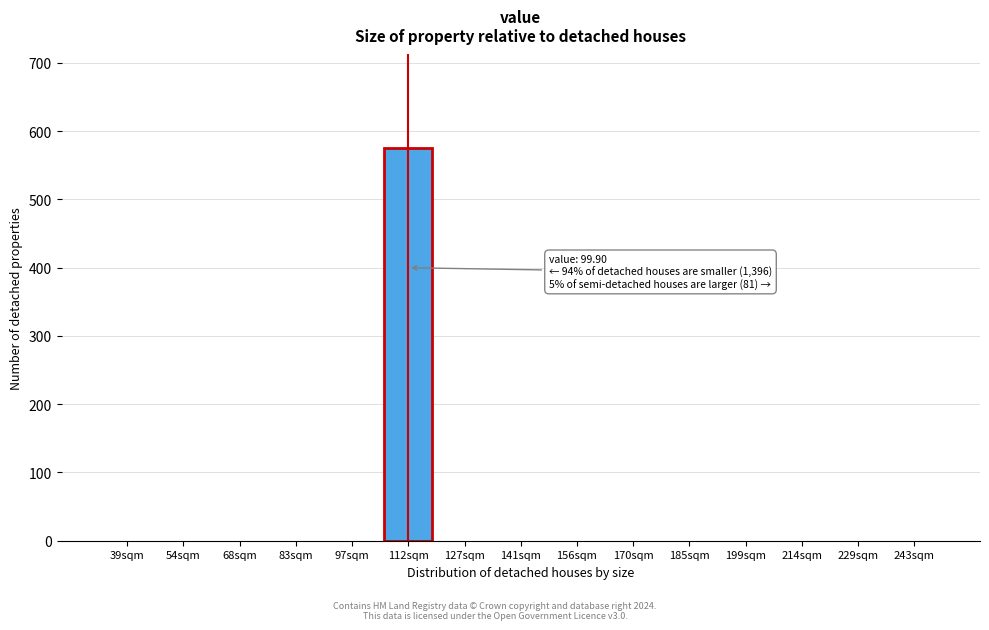

Reading left to right, transcribe all the data shown in this chart.

39sqm=0	54sqm=0	68sqm=0	83sqm=0	97sqm=0	112sqm=576	127sqm=0	141sqm=0	156sqm=0	170sqm=0	185sqm=0	199sqm=0	214sqm=0	229sqm=0	243sqm=0